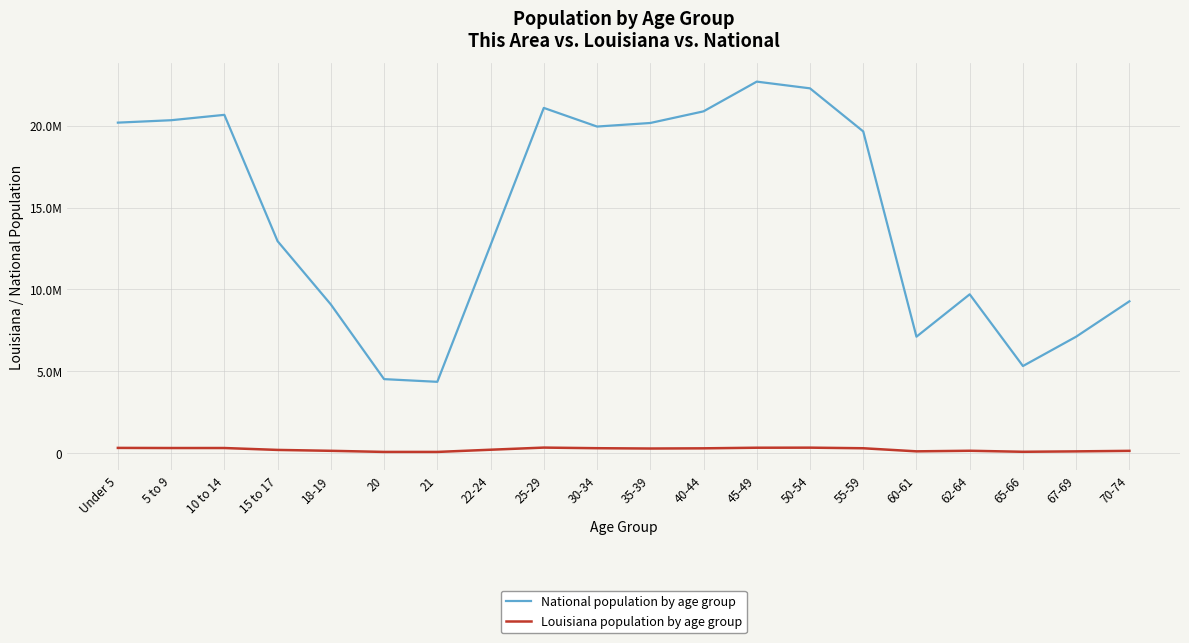

Is this an area chart (filled region under the line)?

No